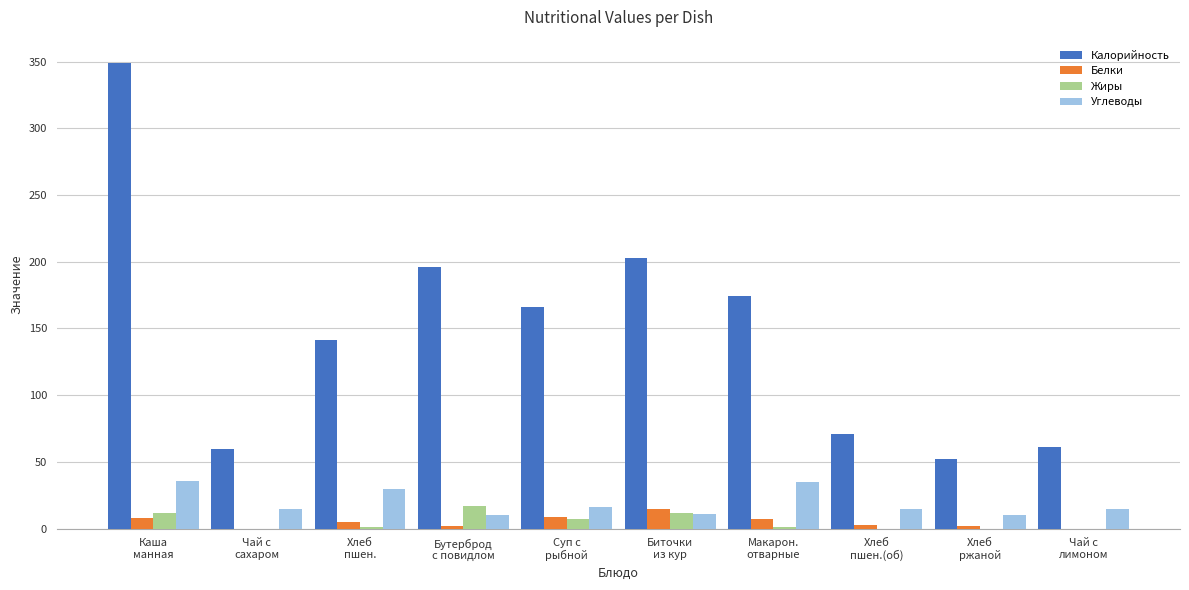

What is the maximum value for Белки?

15